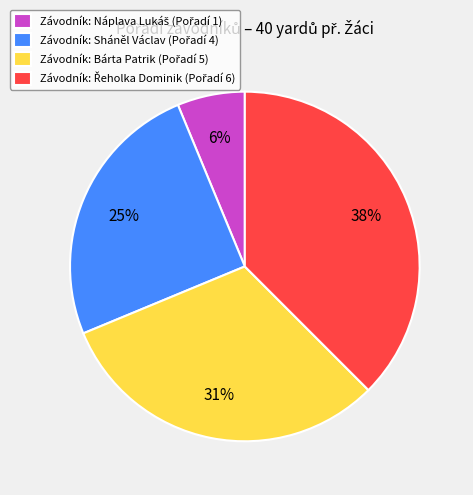

Does any single category account for the majority?

No